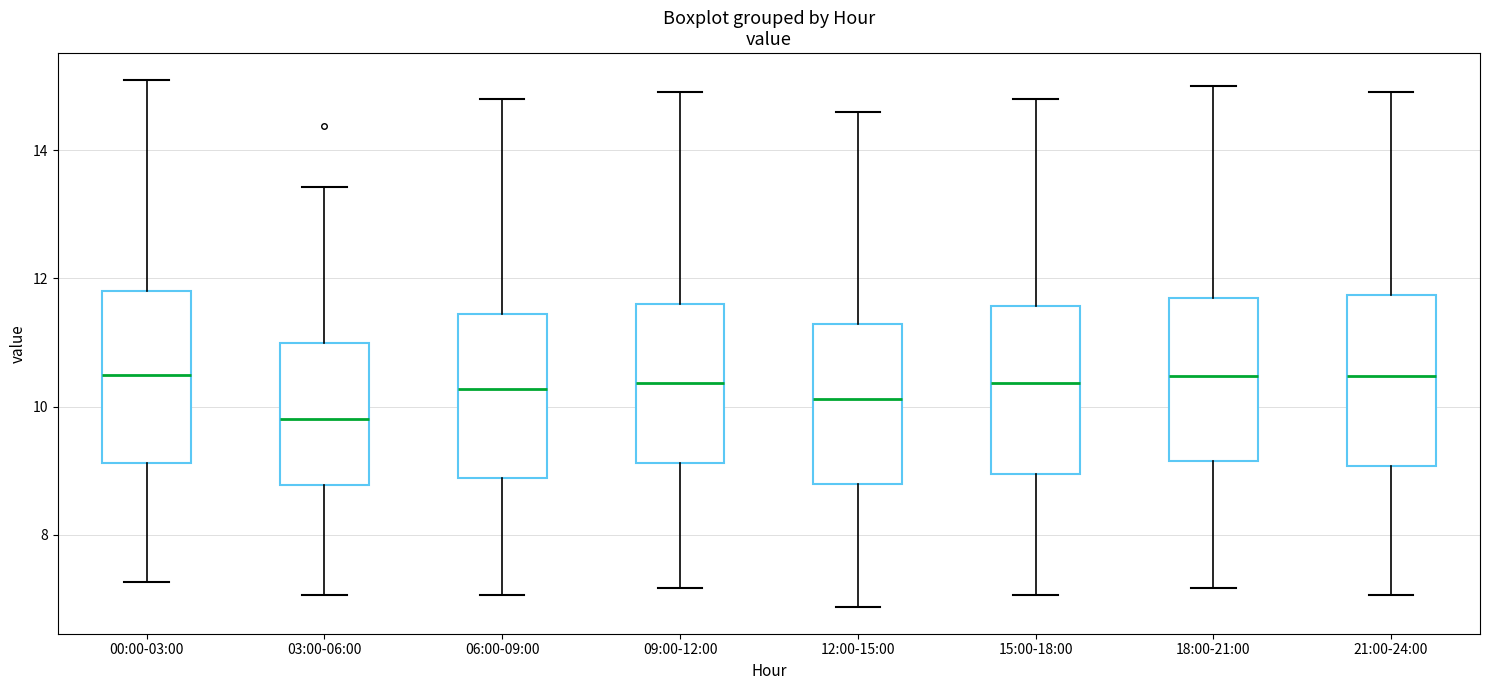

Reading left to right, read every box against the y-axis: the position of its median line, the range the box covers, and the ends of its whiskers. The values are not printed on the chart, so give them approximately, as read against the axis.

00:00-03:00: median 10.4, box 9.2 to 11.8, whiskers 7.2 to 15.2
03:00-06:00: median 9.8, box 8.8 to 11.0, whiskers 7.0 to 13.4
06:00-09:00: median 10.2, box 8.8 to 11.4, whiskers 7.0 to 14.8
09:00-12:00: median 10.4, box 9.2 to 11.6, whiskers 7.2 to 15.0
12:00-15:00: median 10.2, box 8.8 to 11.2, whiskers 6.8 to 14.6
15:00-18:00: median 10.4, box 9.0 to 11.6, whiskers 7.0 to 14.8
18:00-21:00: median 10.4, box 9.2 to 11.6, whiskers 7.2 to 15.0
21:00-24:00: median 10.4, box 9.0 to 11.8, whiskers 7.0 to 15.0